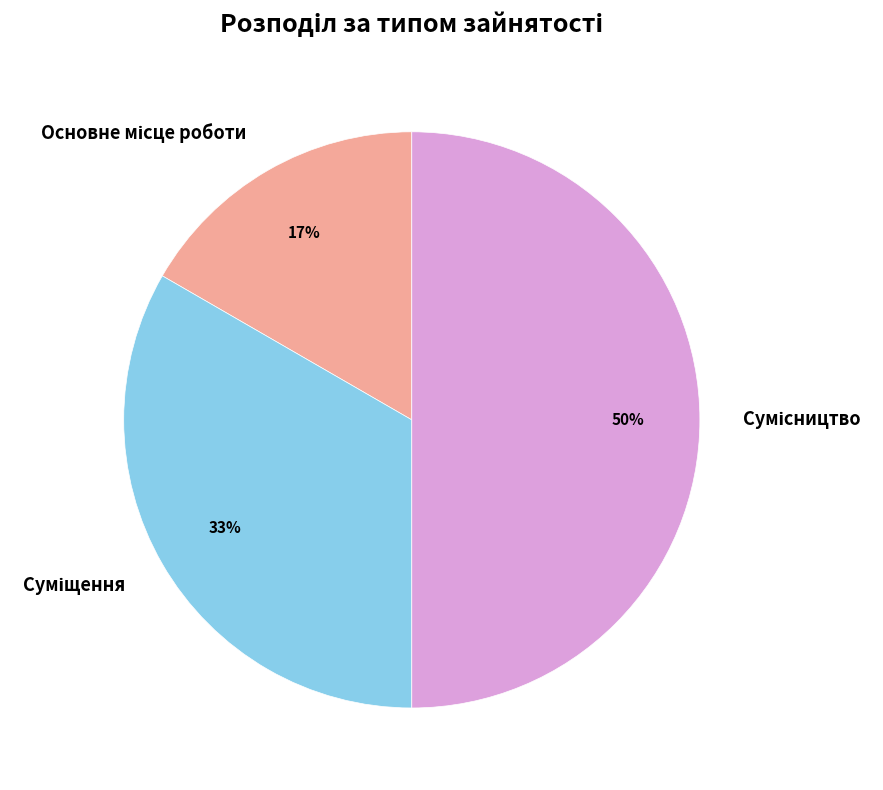

To the nearest percent, what is the average slice percentage?

33%